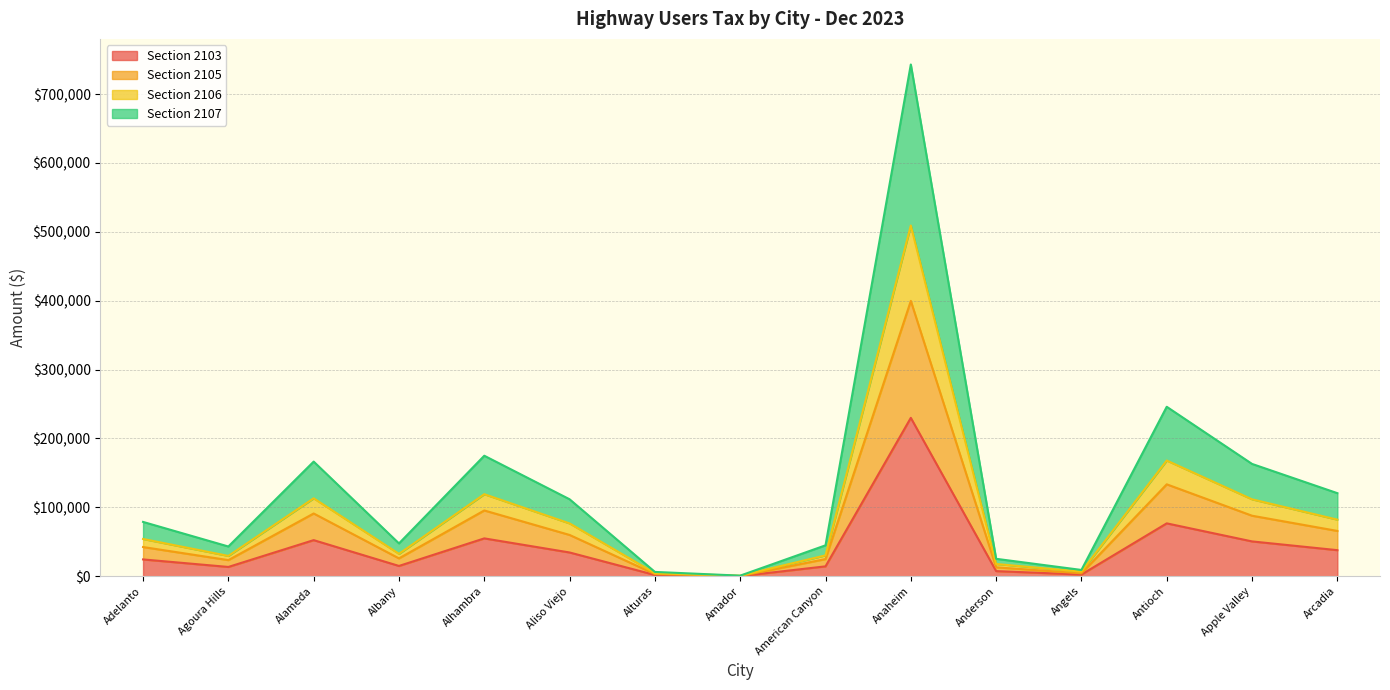

How many distinct data groups are displayed?

4